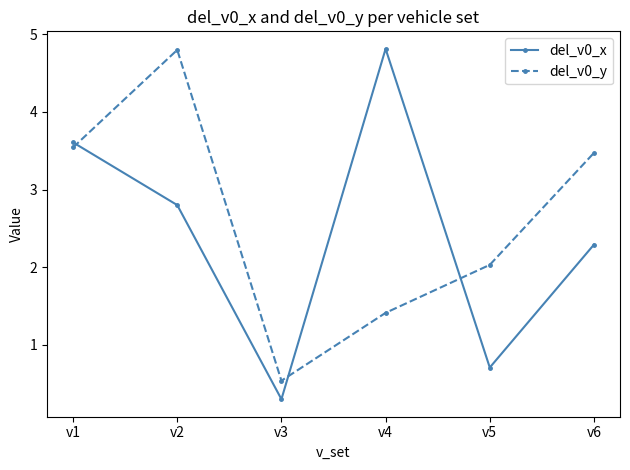

Which series ends up on top after the final intersection of del_v0_x and del_v0_y?

del_v0_y